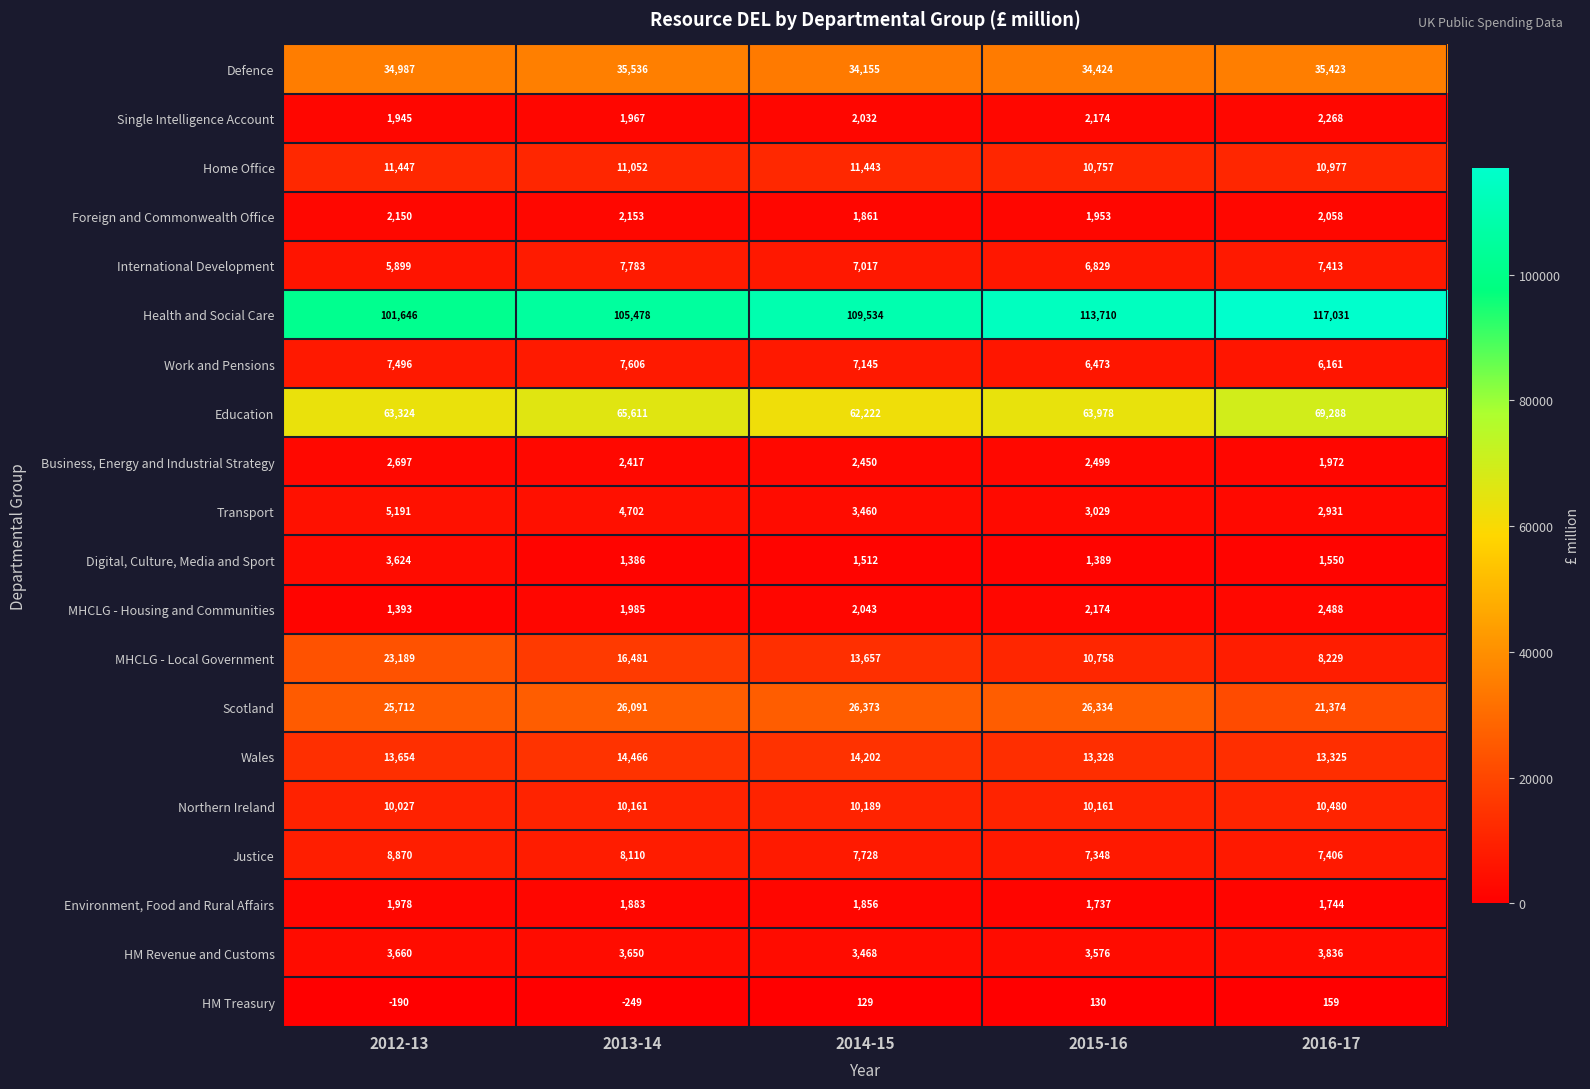

At which label does HM Revenue and Customs first exceed 3650?

2012-13